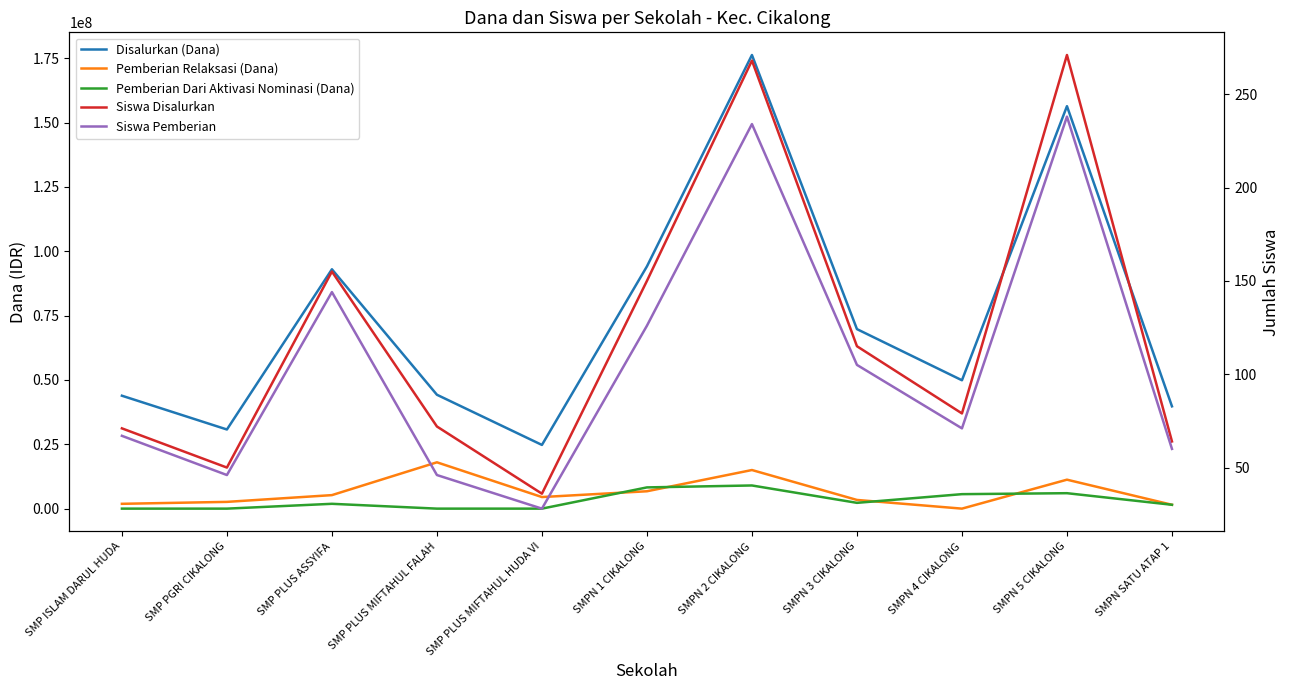

Reading right to left, extract all data points from this chart.

Disalurkan (Dana): 39750000	156375000	49875000	69750000	176250000	94125000	24750000	44250000	93000000	30750000	43875000
Pemberian Relaksasi (Dana): 1500000	11250000	0	3375000	15000000	6750000	4500000	18000000	5250000	2625000	1875000
Pemberian Dari Aktivasi Nominasi (Dana): 1500000	6000000	5625000	2250000	9000000	8250000	0	0	1875000	0	0
Siswa Disalurkan: 64	271	79	115	268	150	36	72	155	50	71
Siswa Pemberian: 60	238	71	105	234	126	28	46	144	46	67